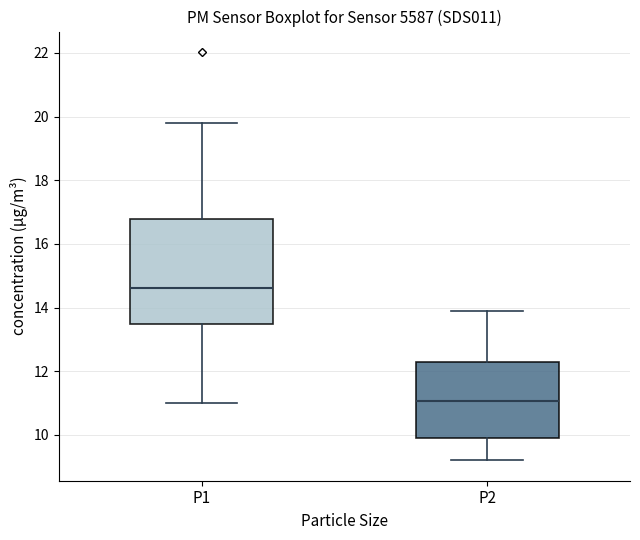

Which box is the tallest, from its lower edge to its upper edge?

P1